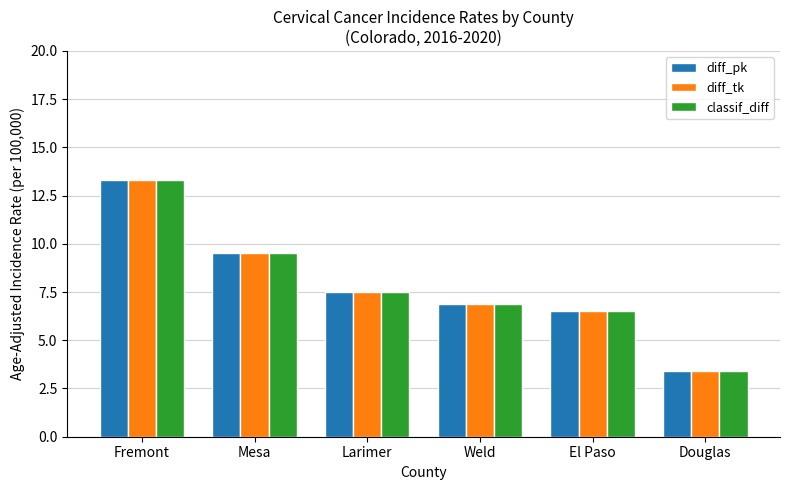

Is the value of diff_pk at Larimer greater than the value of diff_tk at Fremont?

No